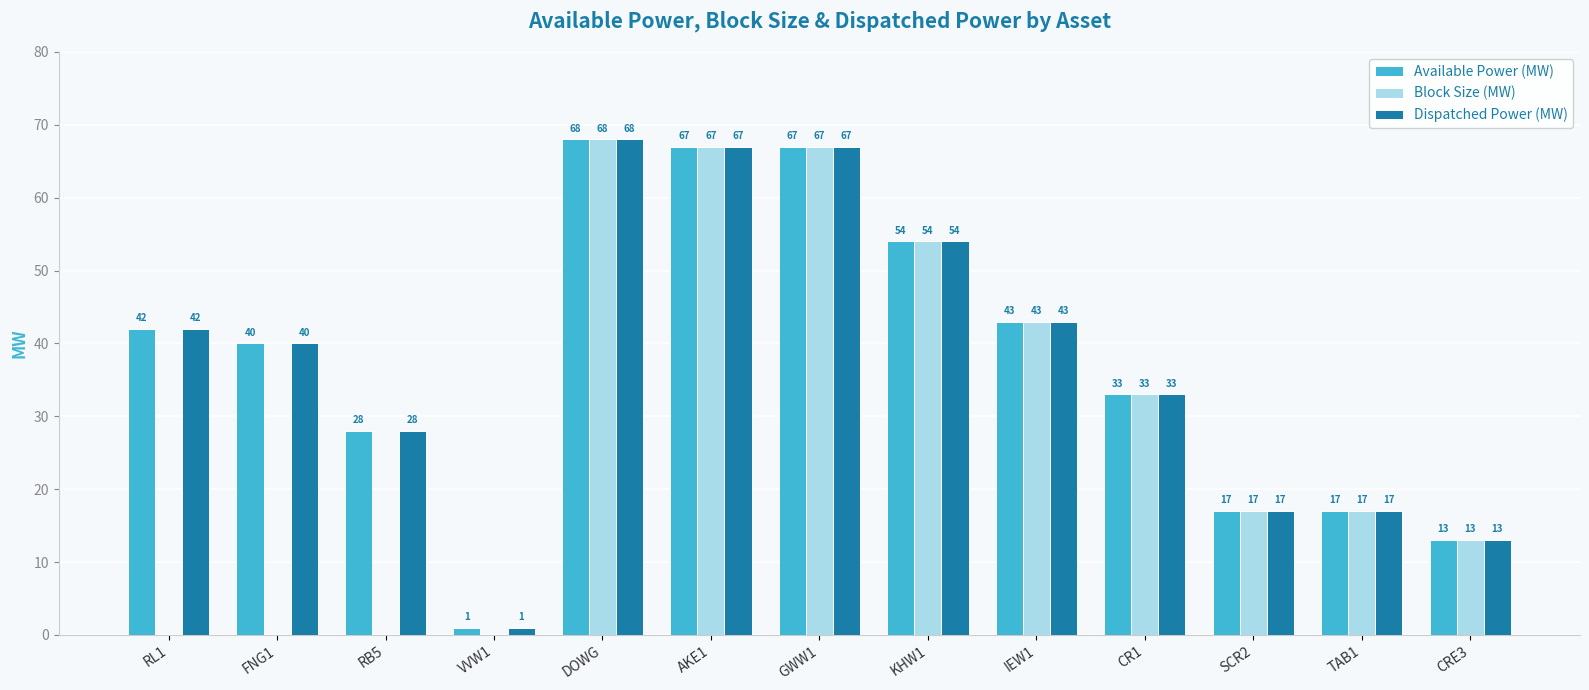

The Available Power (MW) series shows 33 at CR1. True or false?

True